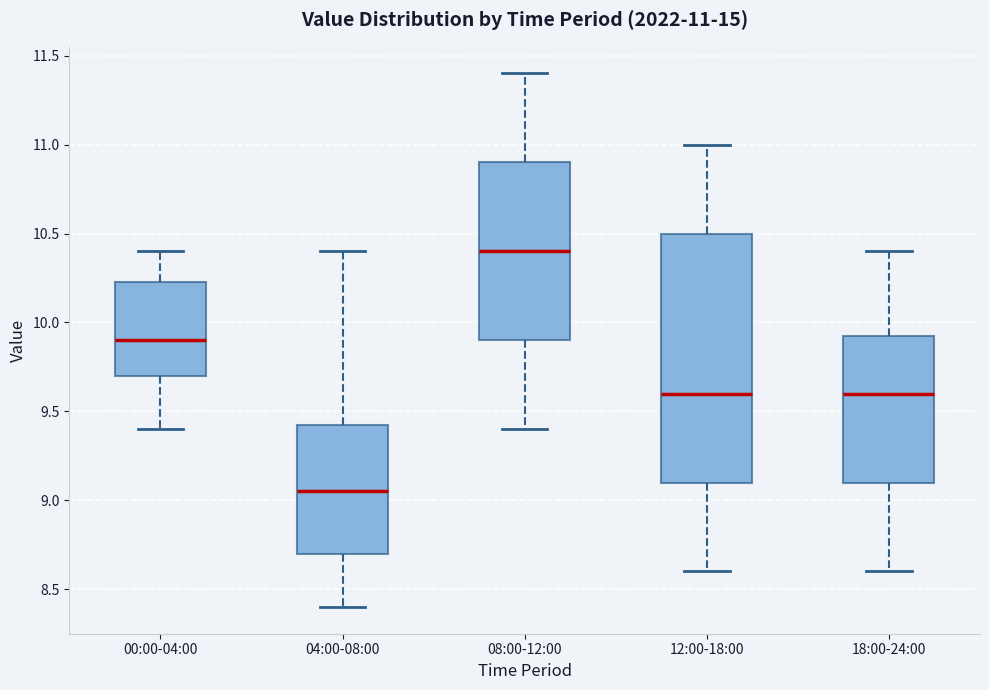

Which box has the highest median line?

08:00-12:00